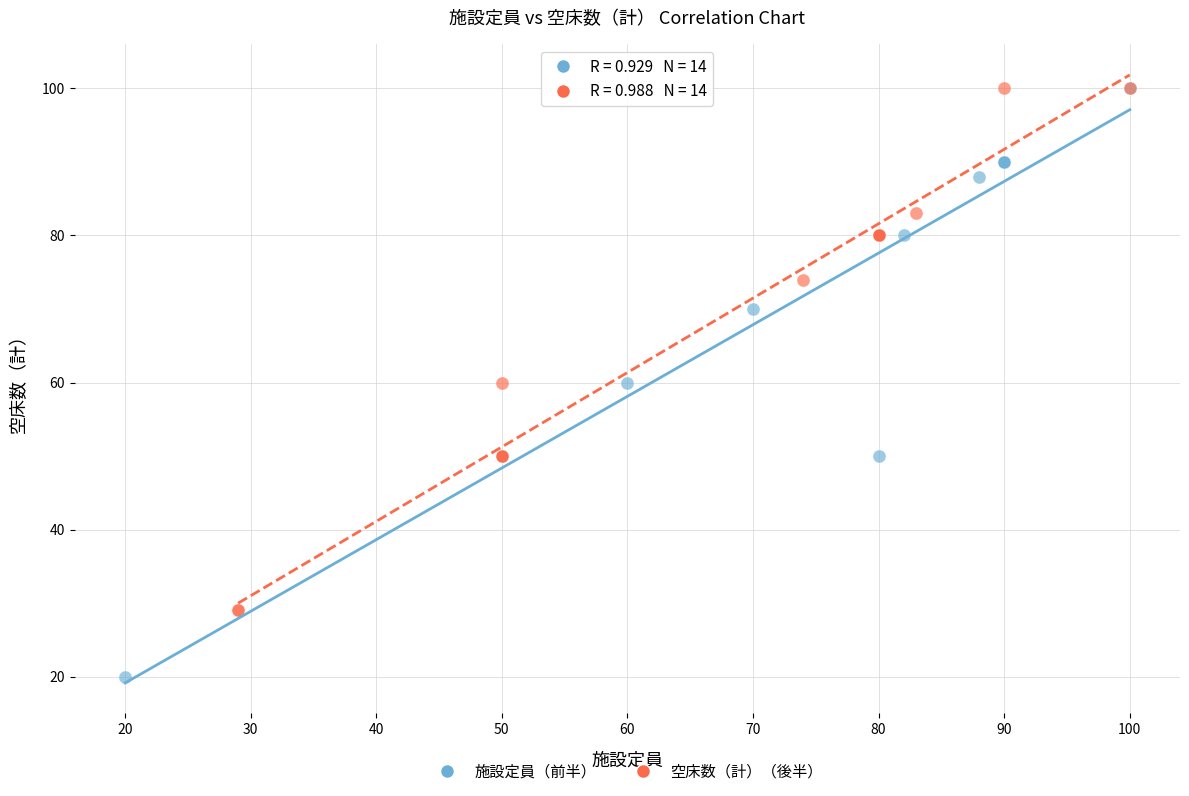

Which series has the largest Y range (max minus min)?

施設定員（前半）